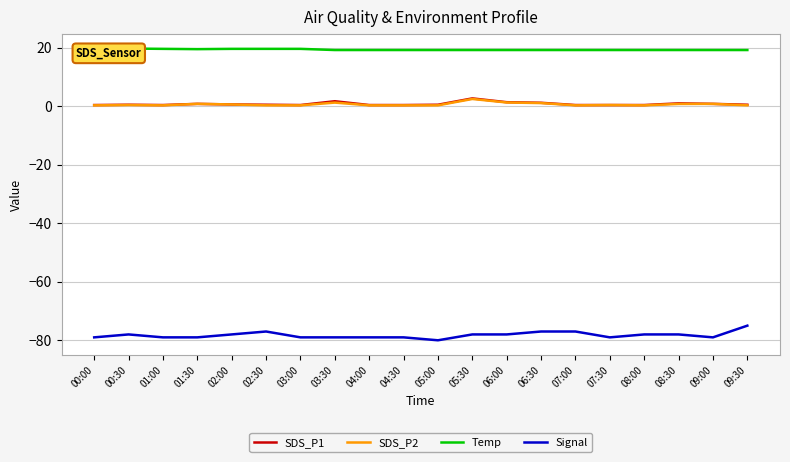

The value of Signal at 04:30 is -140.2. True or false?

False